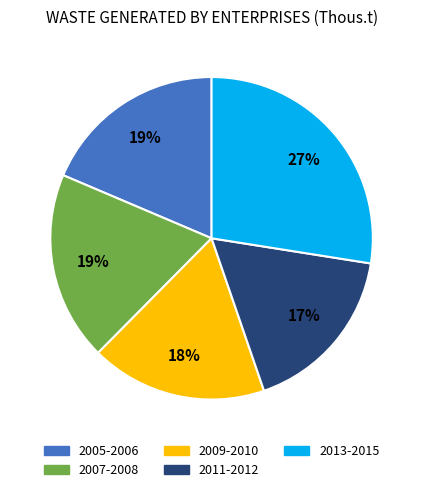

Is there a majority slice in this chart?

No